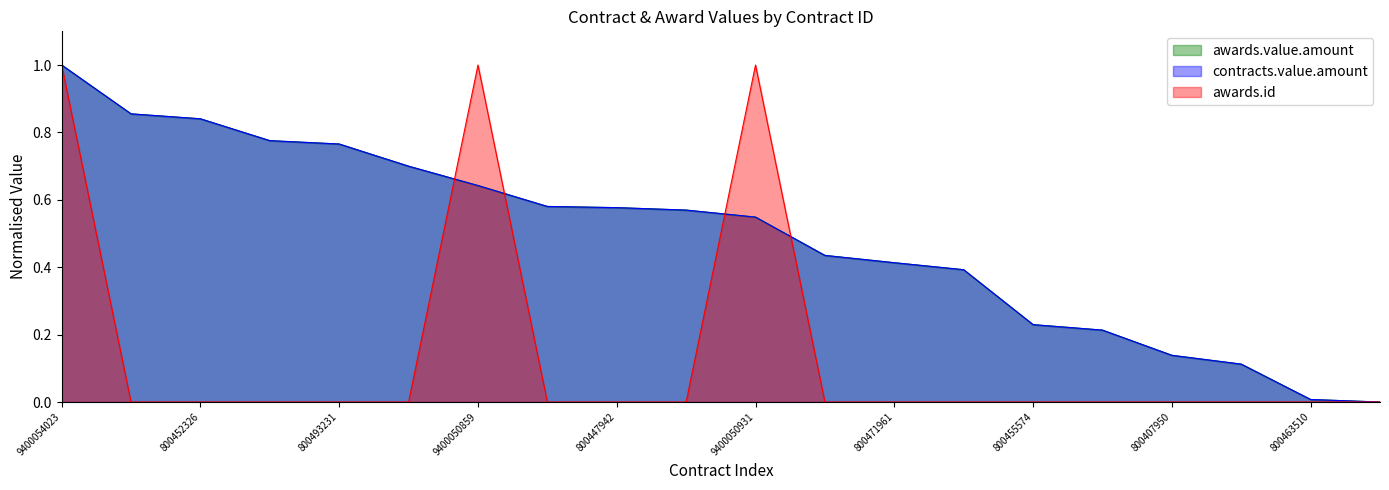

The contracts.value.amount series shows 0.2 at 800471961. True or false?

False